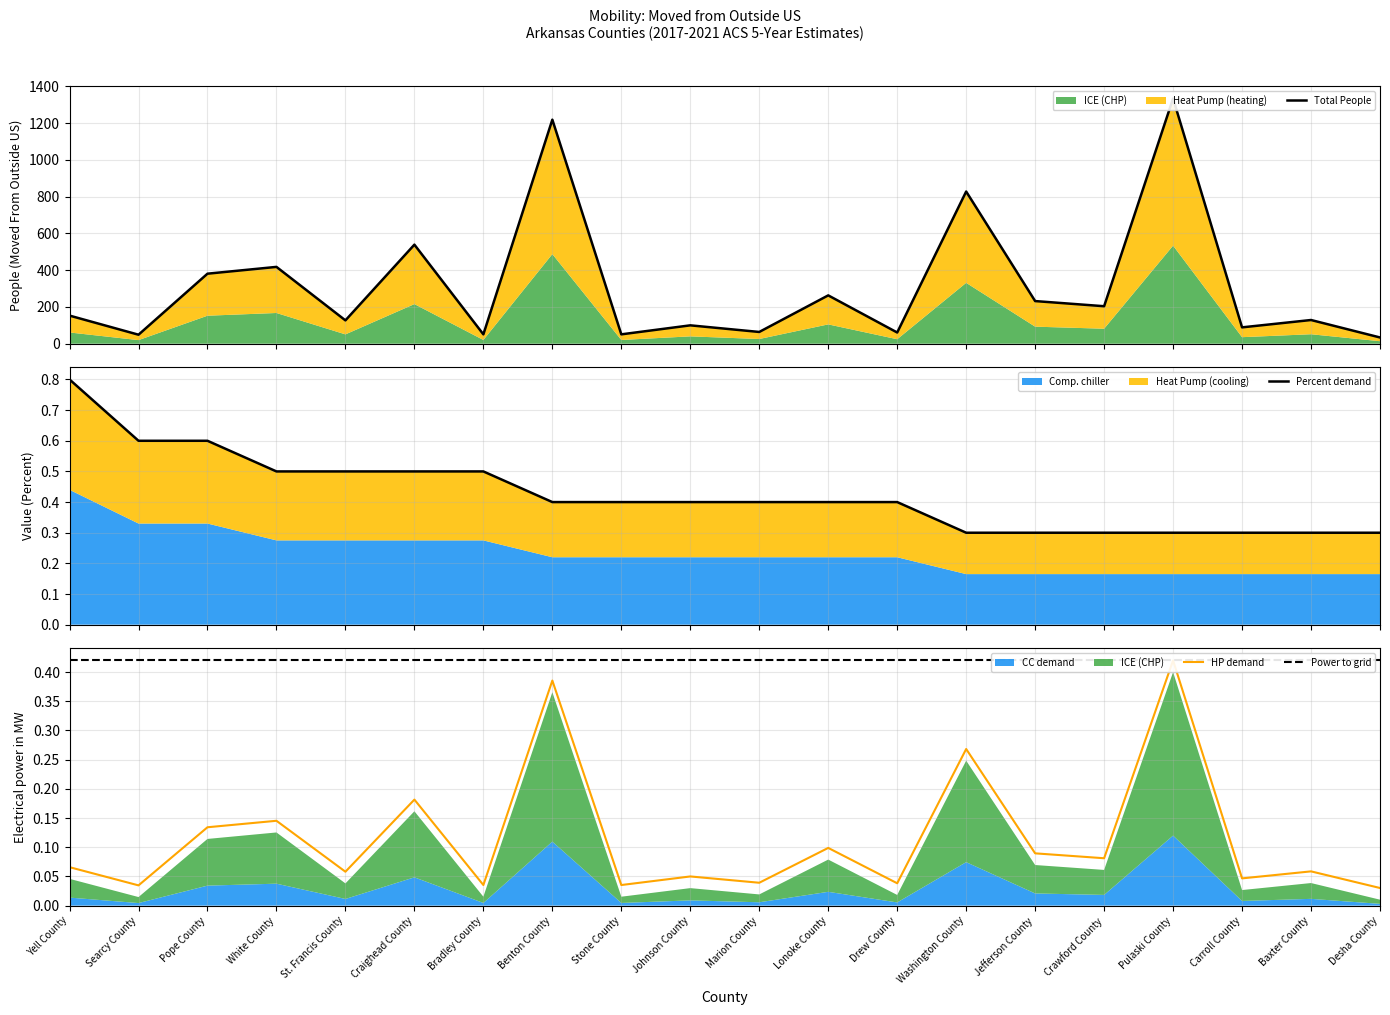

What is the maximum value shown in the chart?

1334.0